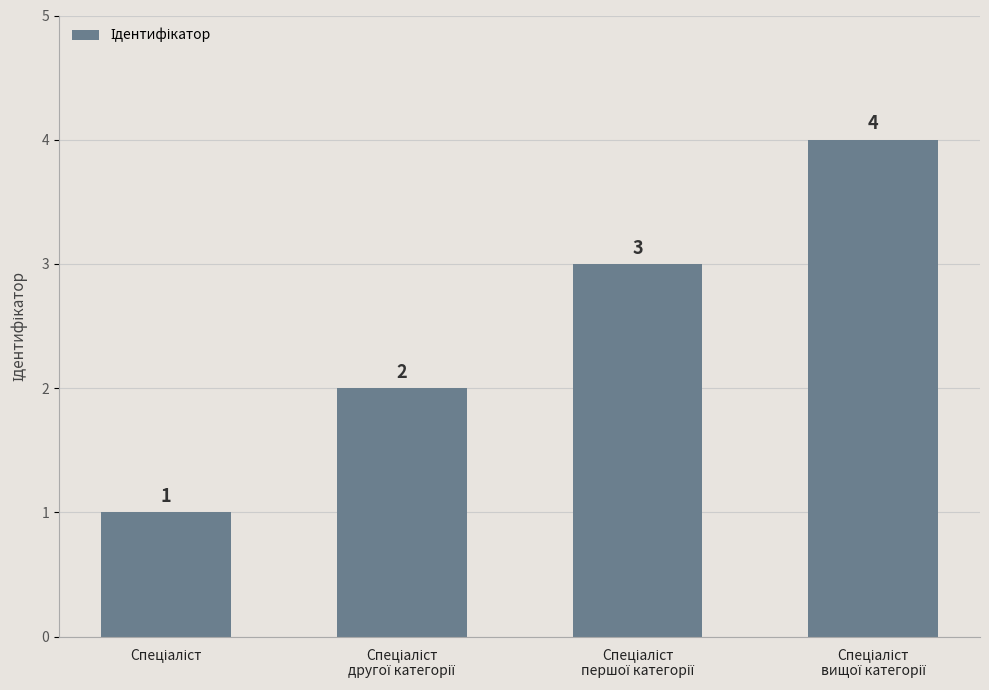

How many values are between 2 and 4?

3